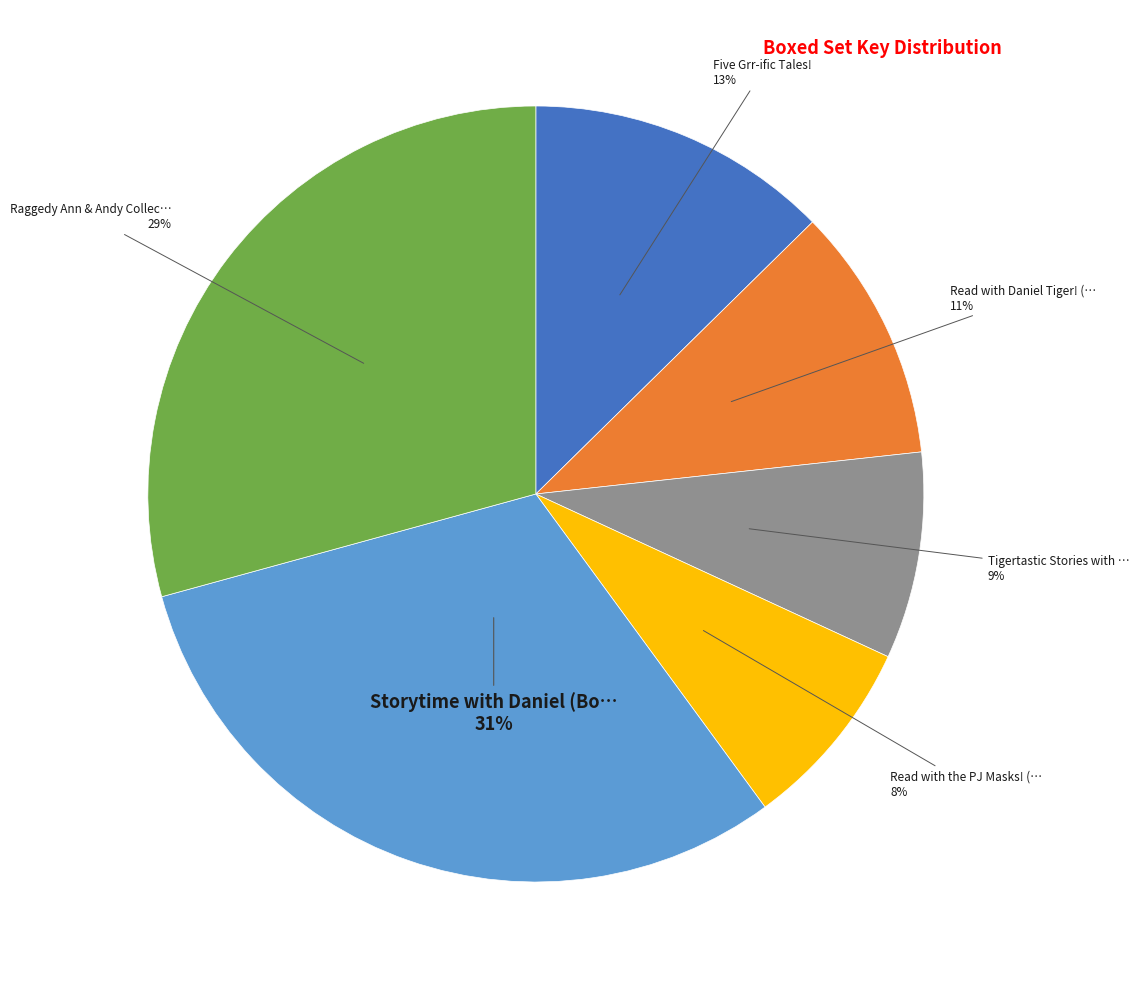

How many slices are in this pie chart?

6